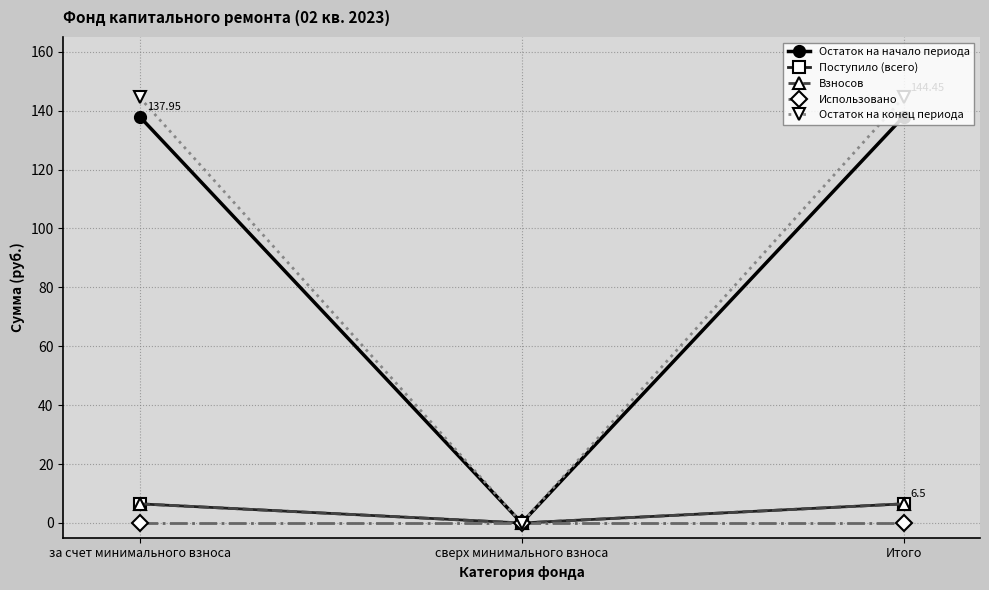

The Остаток на начало периода series shows 137.9 at за счет минимального взноса. True or false?

True